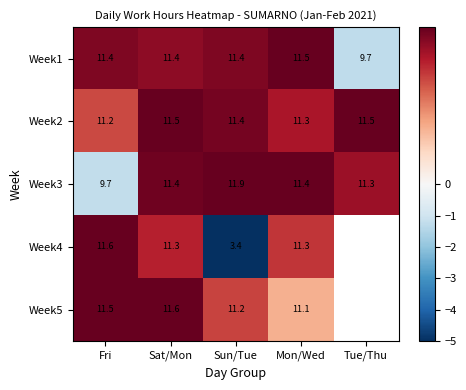

Which category has the lowest value in the Week1 series?

Tue/Thu